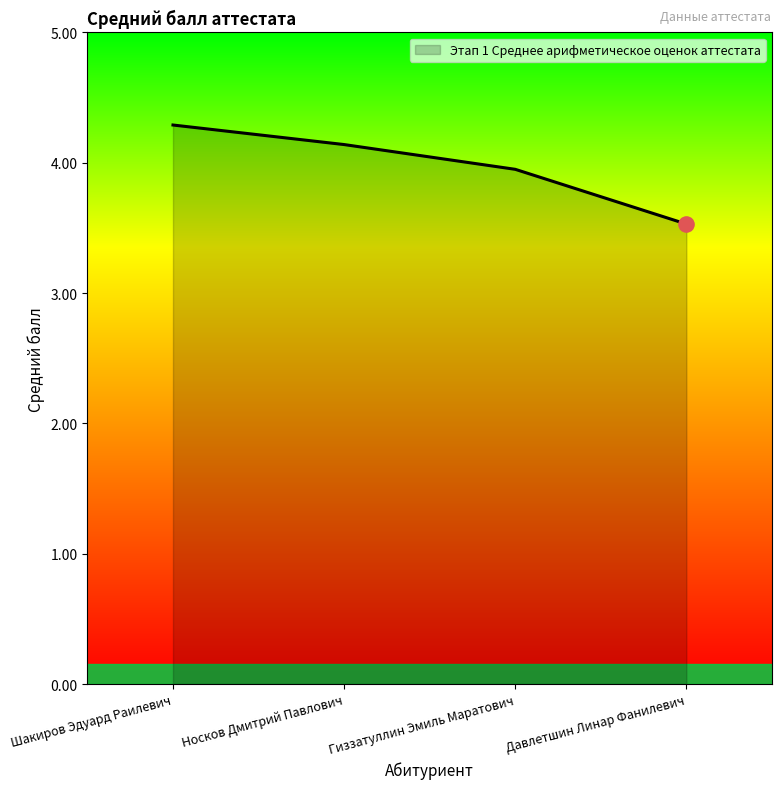

Which has a higher value, Давлетшин Линар Фанилевич or Носков Дмитрий Павлович?

Носков Дмитрий Павлович